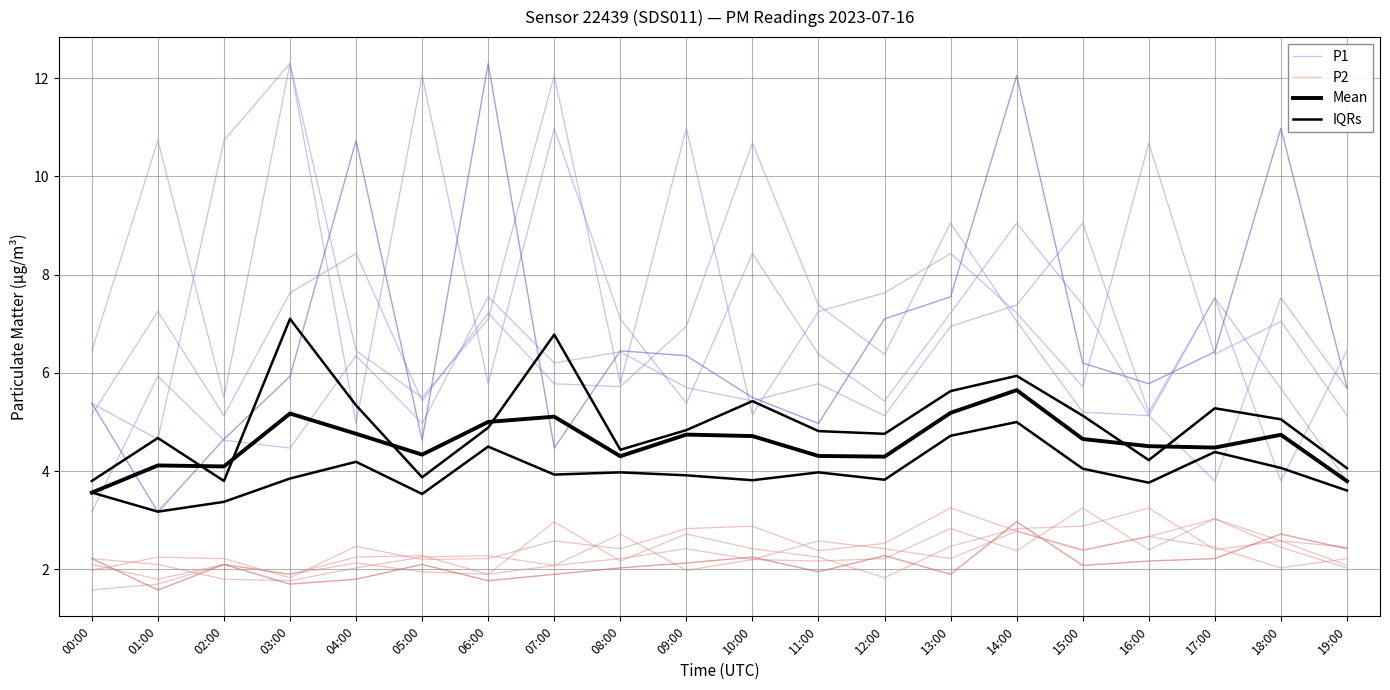

True or false: P2 and P1 intersect in this chart.

False